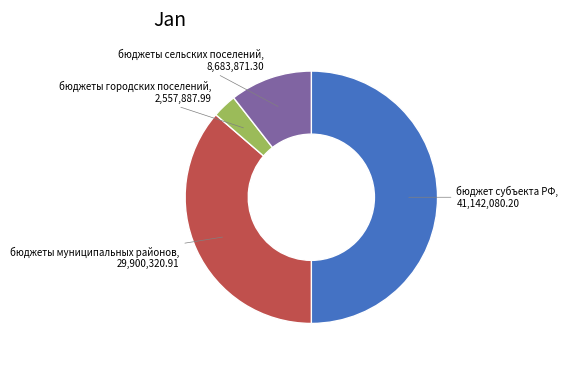

Does any single category account for the majority?

No